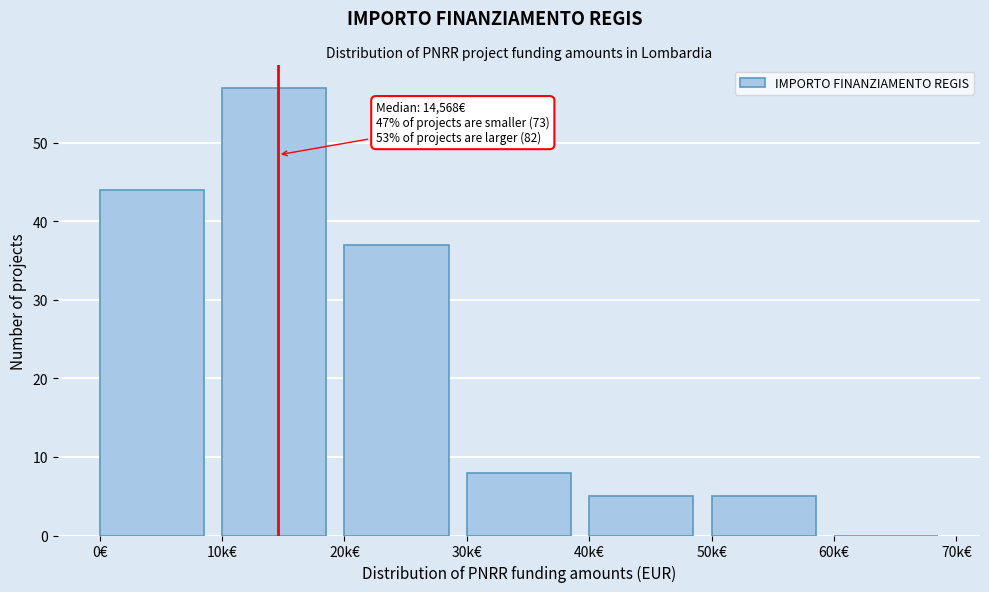

Reading left to right, extract all data points from this chart.

0€=44	10k€=57	20k€=37	30k€=8	40k€=5	50k€=5	60k€=0